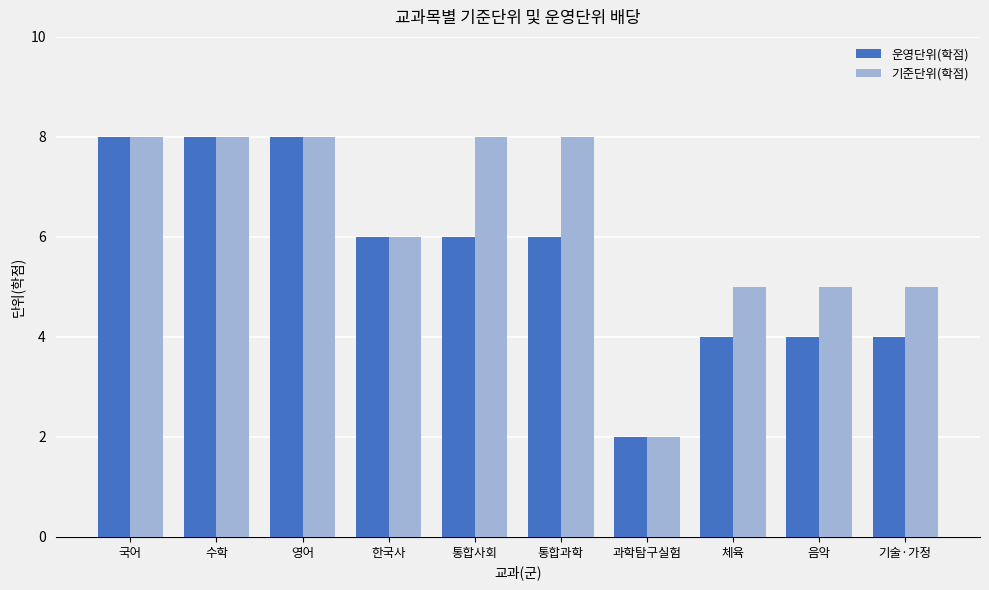

What position from the right is 과학탐구실험?

4